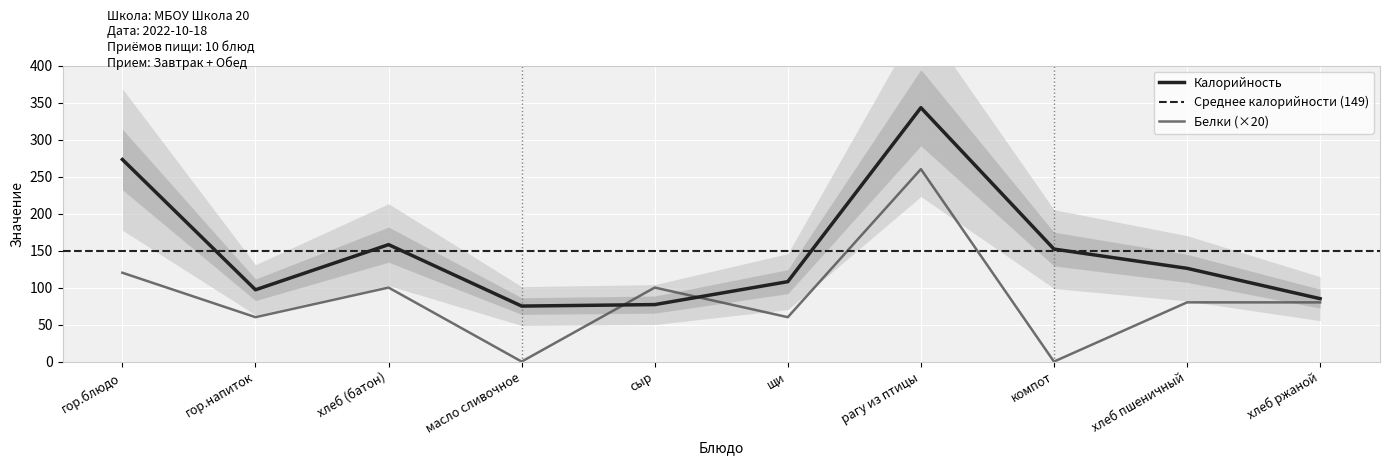

At which label does Калорийность first exceed 126?

гор.блюдо